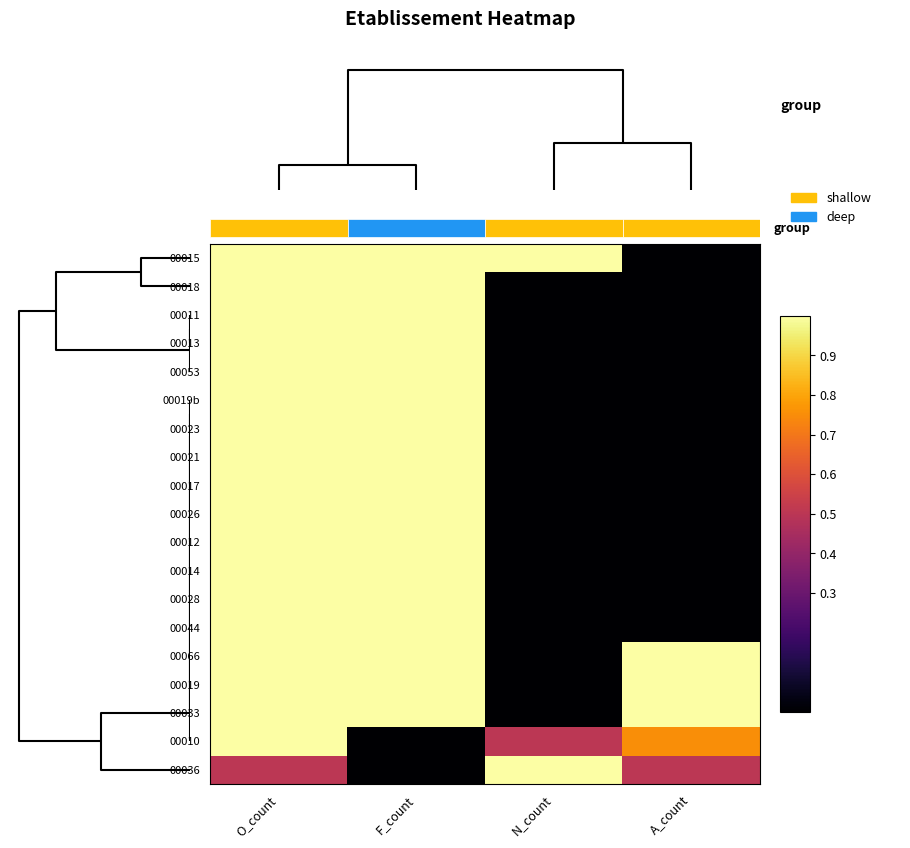

Which series has the largest range (max minus min)?

00015